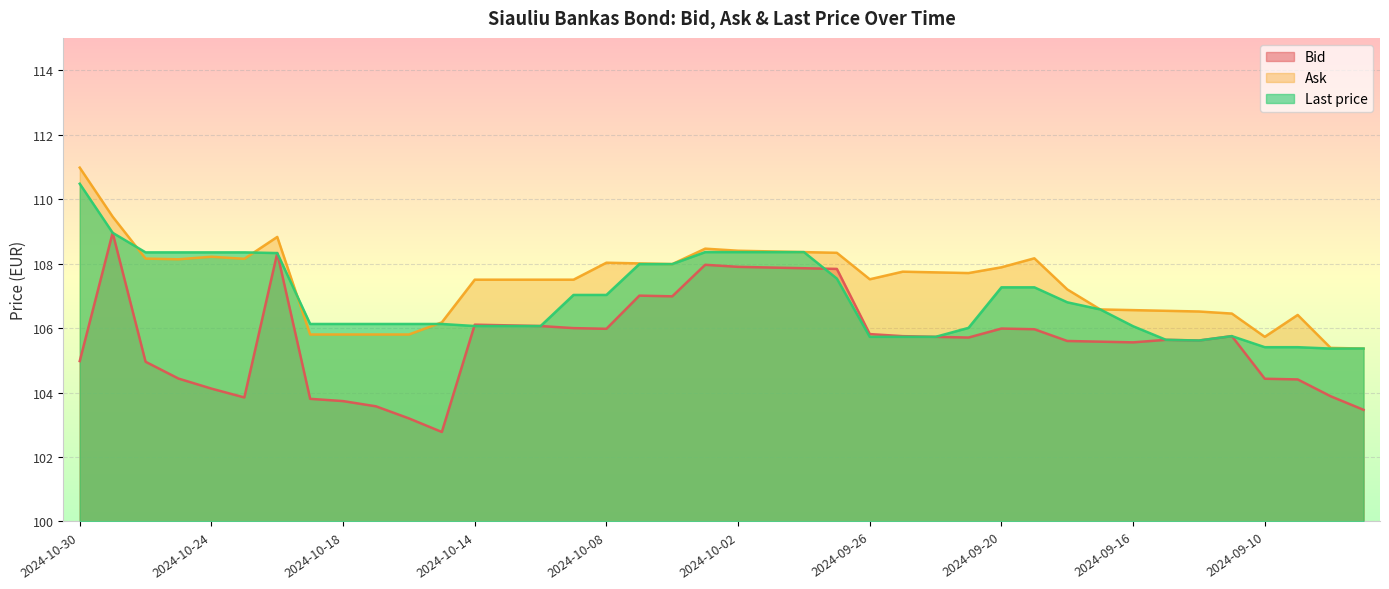

Which series changed the most between 2024-09-27 and 2024-09-13?

Bid